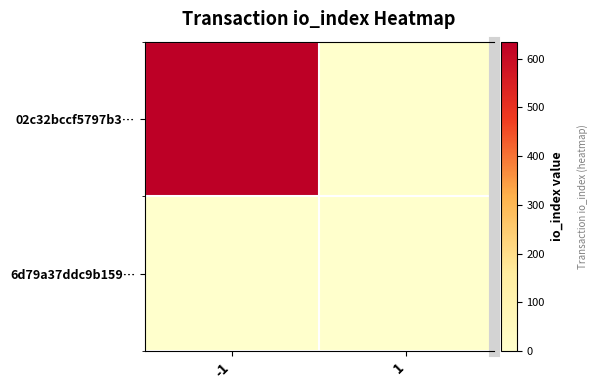

What value does the 02c32bccf5797b3… series have at -1, to the nearest 100?

600